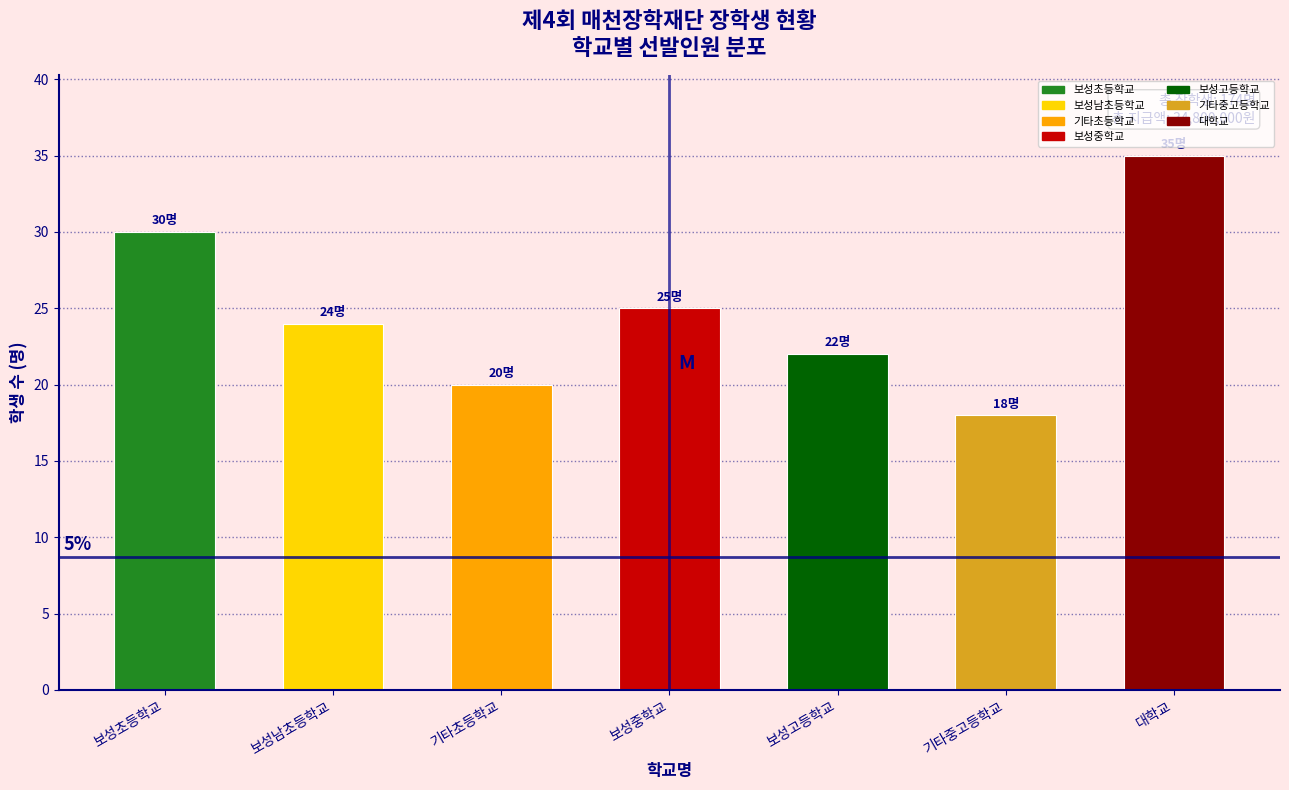

Reading left to right, what are all the values shown in this chart?

보성초등학교=30	보성남초등학교=24	기타초등학교=20	보성중학교=25	보성고등학교=22	기타중고등학교=18	대학교=35